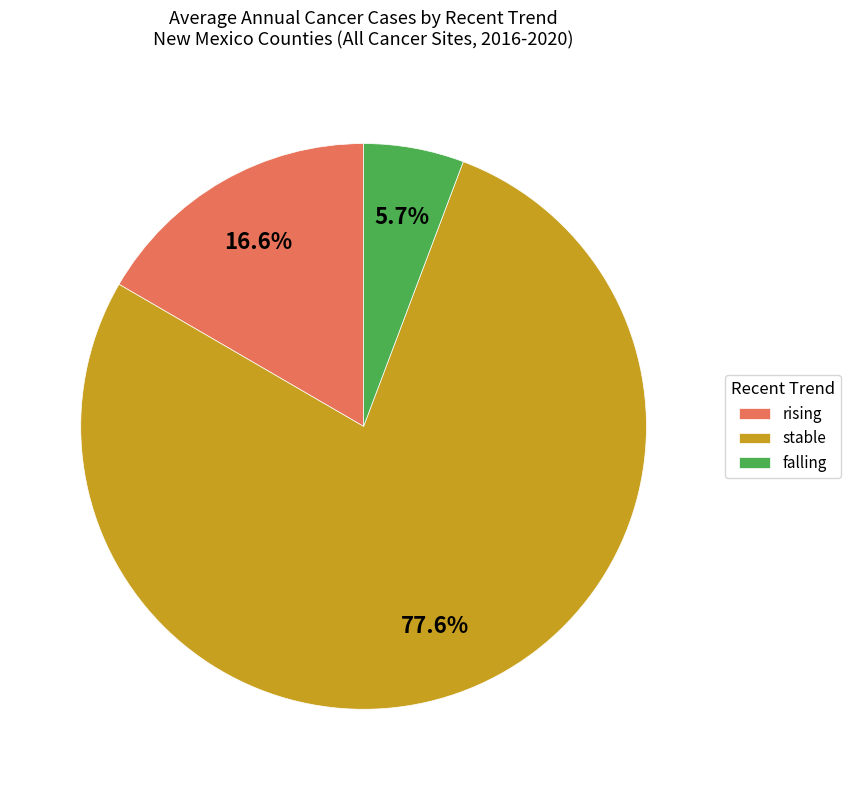

What percentage is NOT represented by falling?

94.3%